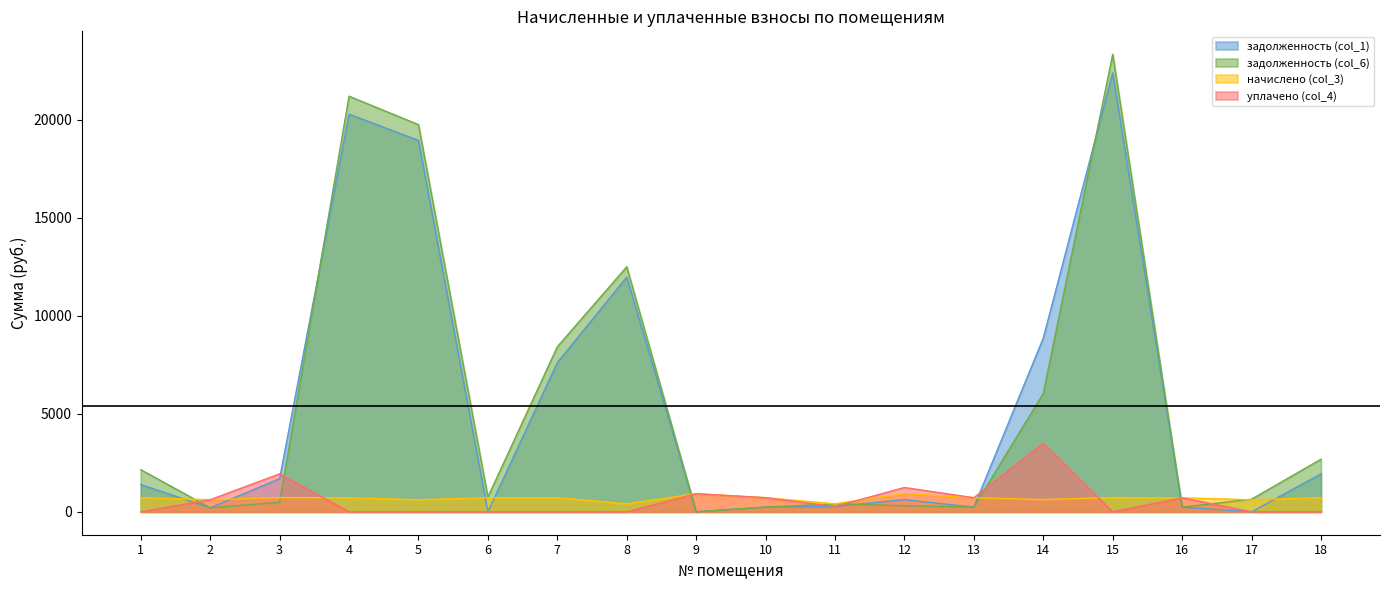

Which series ends up on top after the final intersection of задолженность (col_1) and начислено (col_3)?

задолженность (col_1)